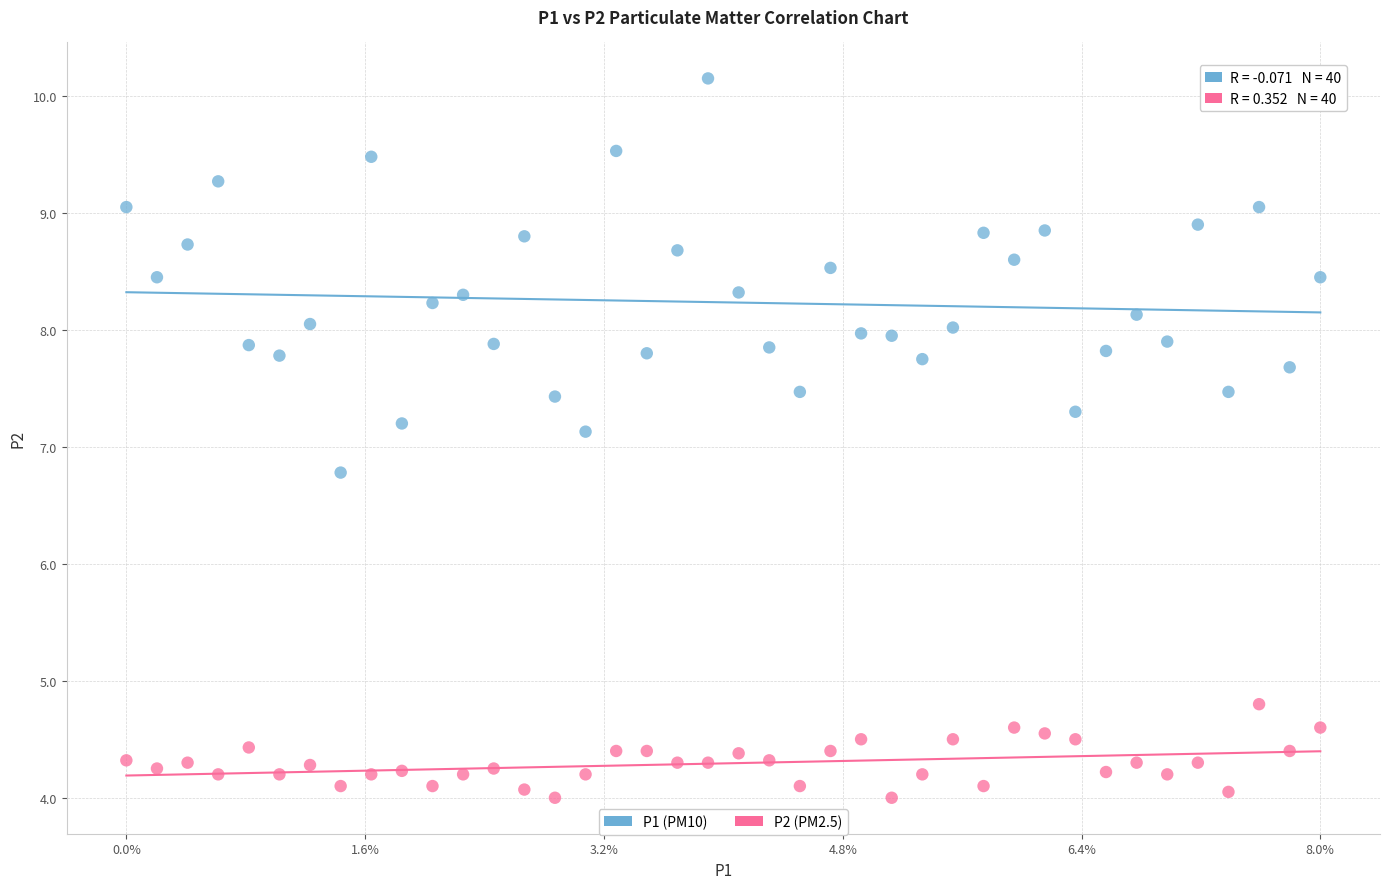

Across all data points, what is the range of X values (max minus min)?

1.0